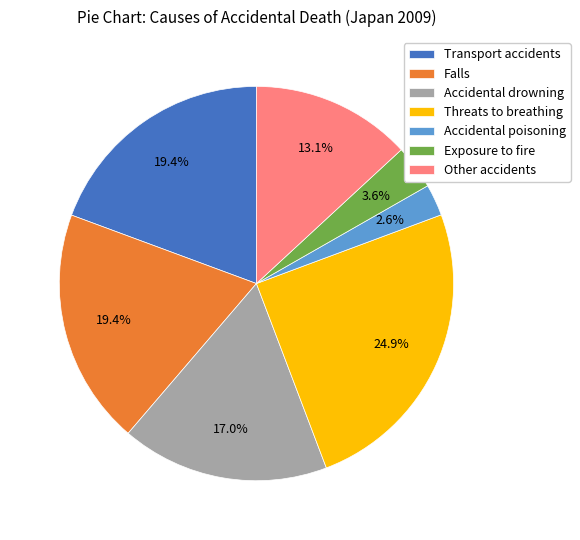

What percentage is the Other accidents slice, to the nearest percent?

13%